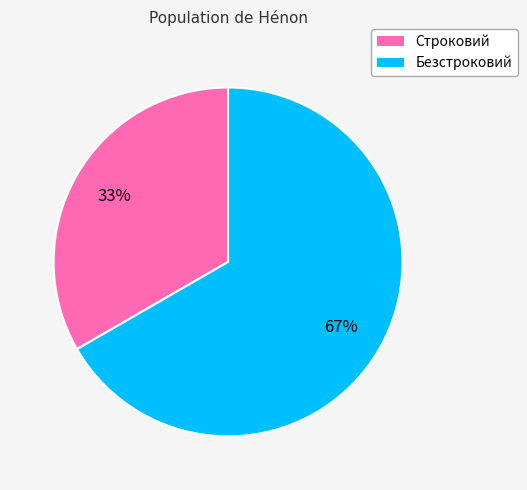

What is the majority slice?

Безстроковий